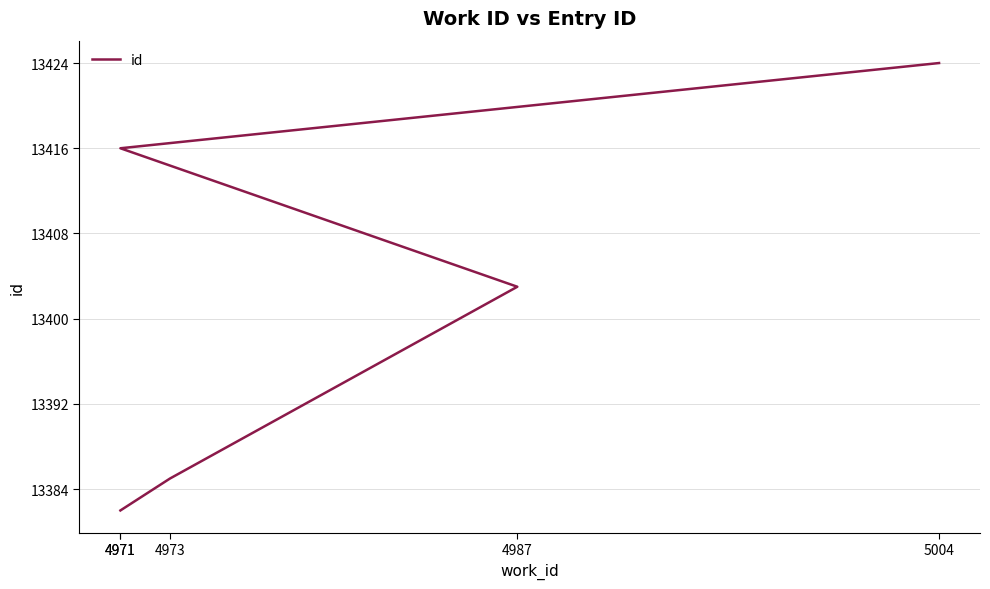

Rank the categories by value from lowest to highest.

4971, 4973, 4987, 4971, 5004